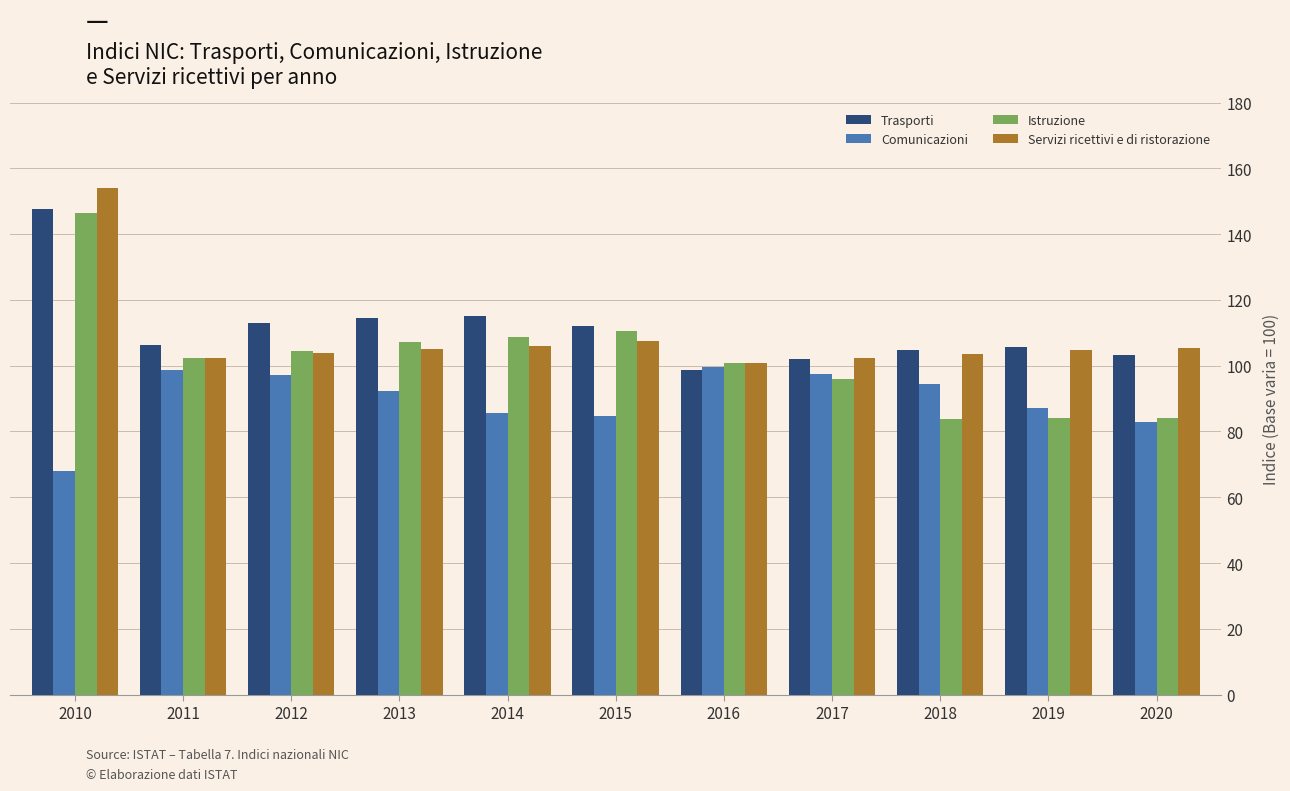

True or false: Comunicazioni has a value of 36.8 at 2020.

False